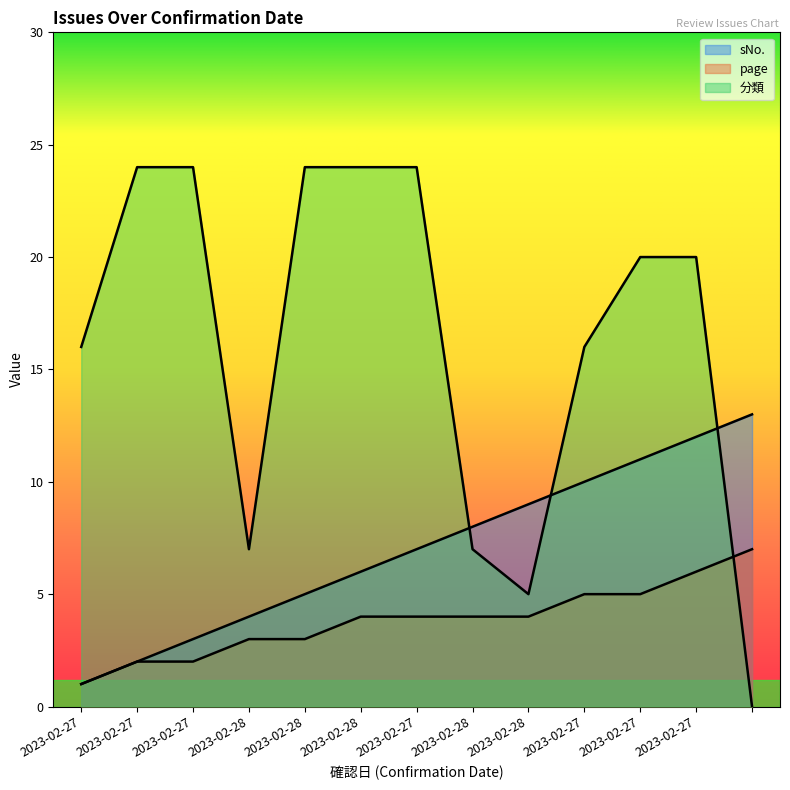

List the series in order of their peak value, highest first.

分類, sNo., page